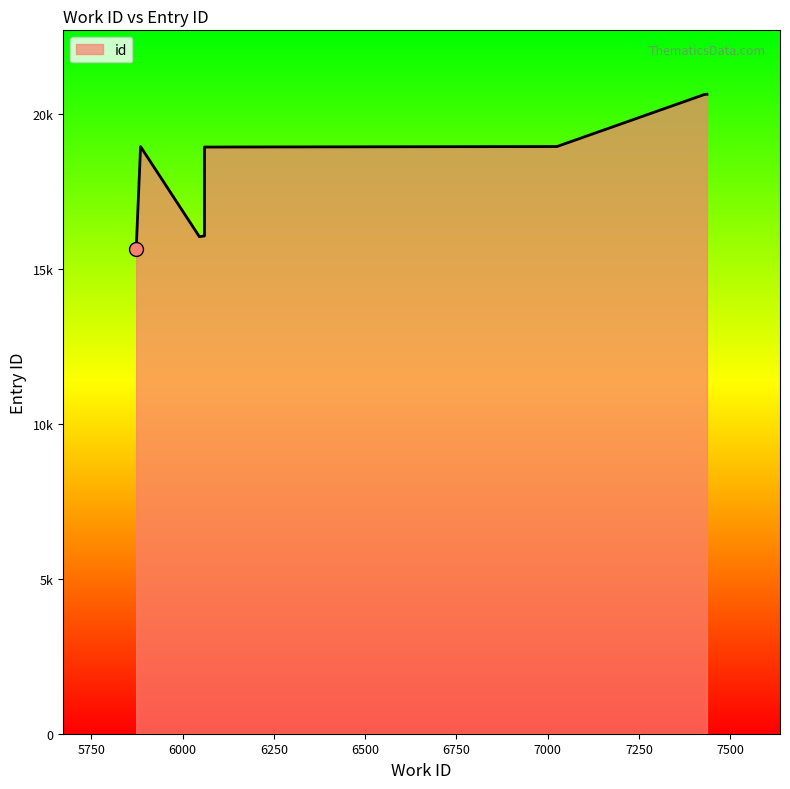

Read the value at 6046.

16034